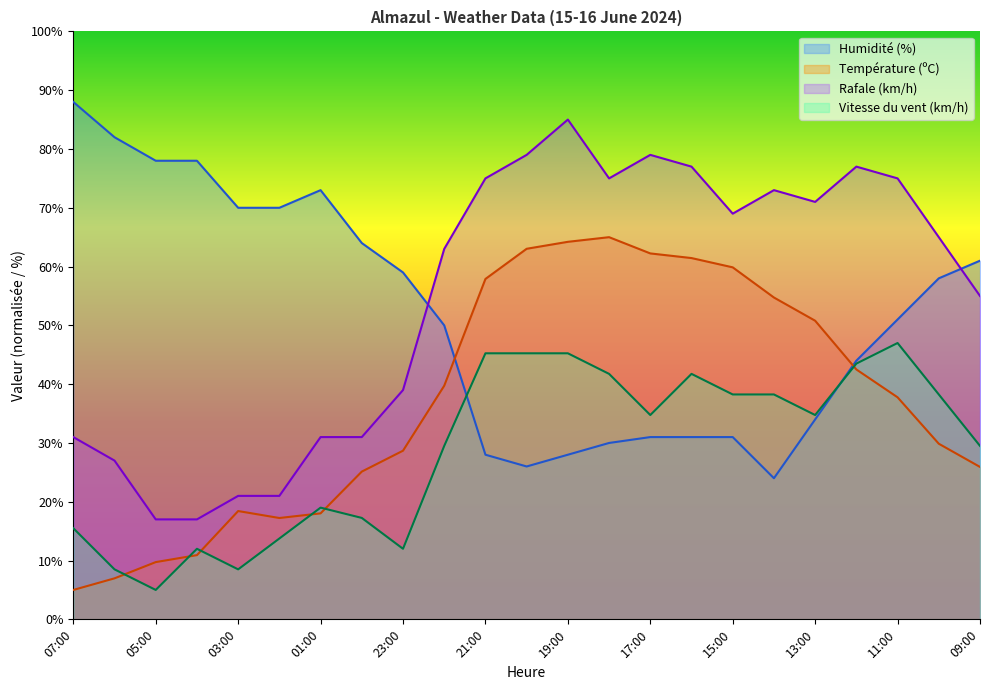

Where do Température (ºC) and Humidité (%) first cross each other?

22:00 and 21:00